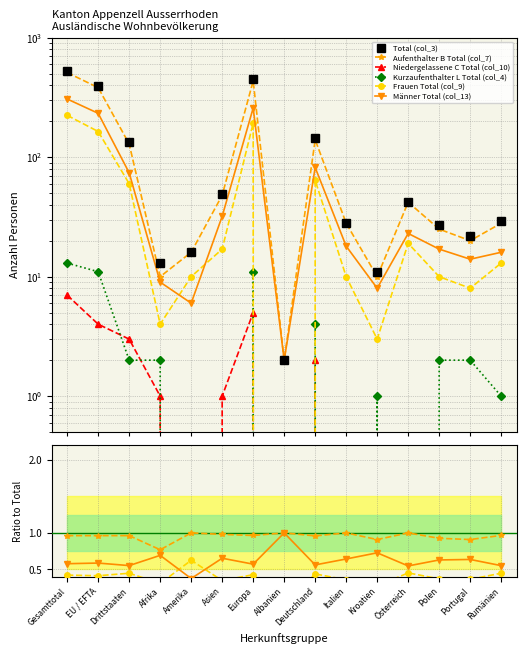

How many interior local valleys does the Kurzaufenthalter L Total (col_4) series have?

4